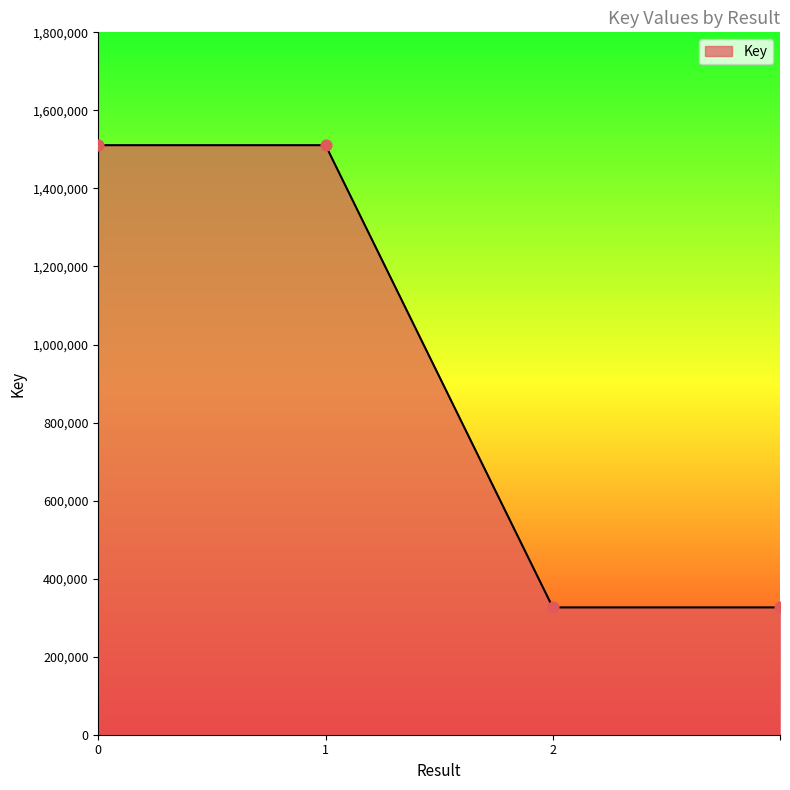

What is the difference between the second highest and minimum values?

1184553